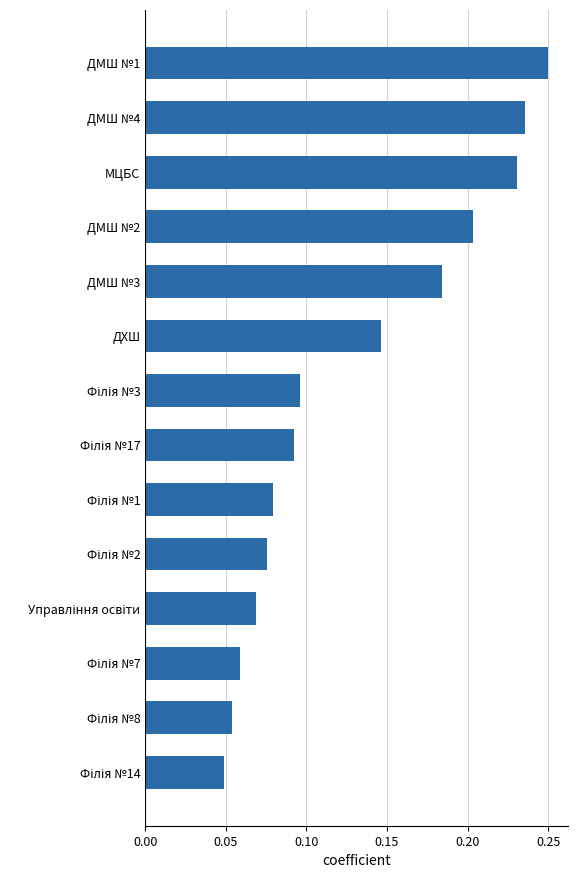

How many values are between 0 and 1?

14